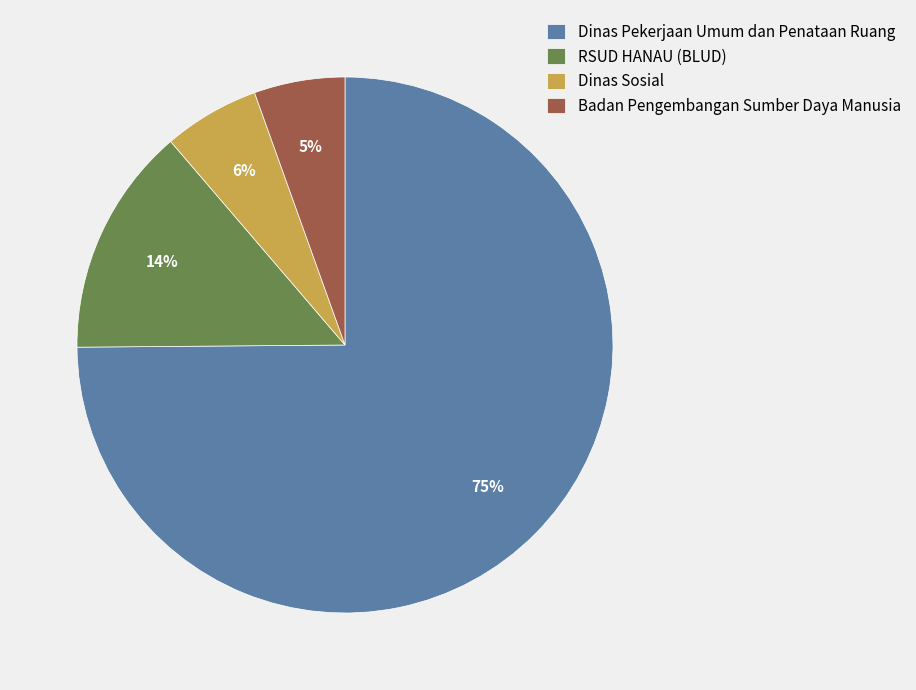

What percentage is the Dinas Pekerjaan Umum dan Penataan Ruang slice, to the nearest percent?

75%